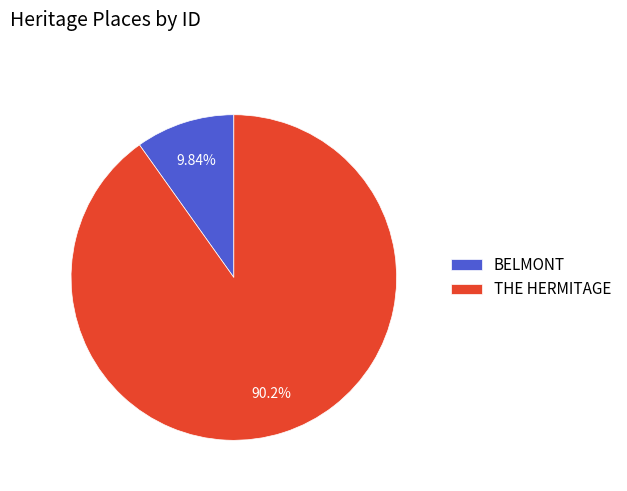

Which category accounts for the majority?

THE HERMITAGE